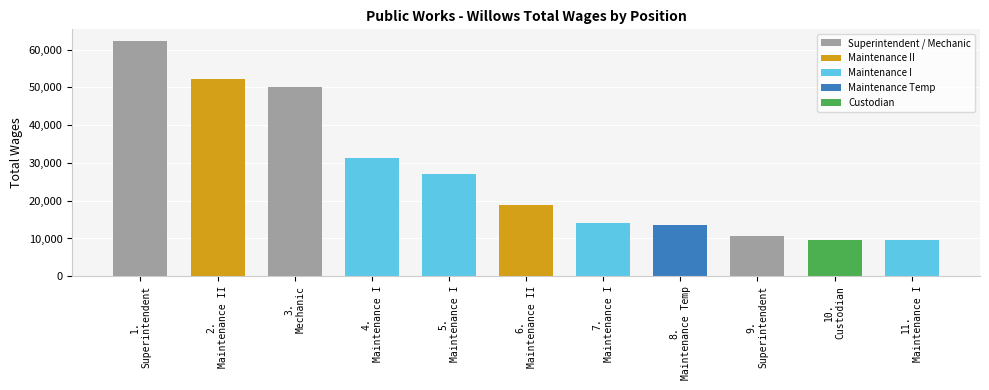

What position from the left is 3.
Mechanic?

3